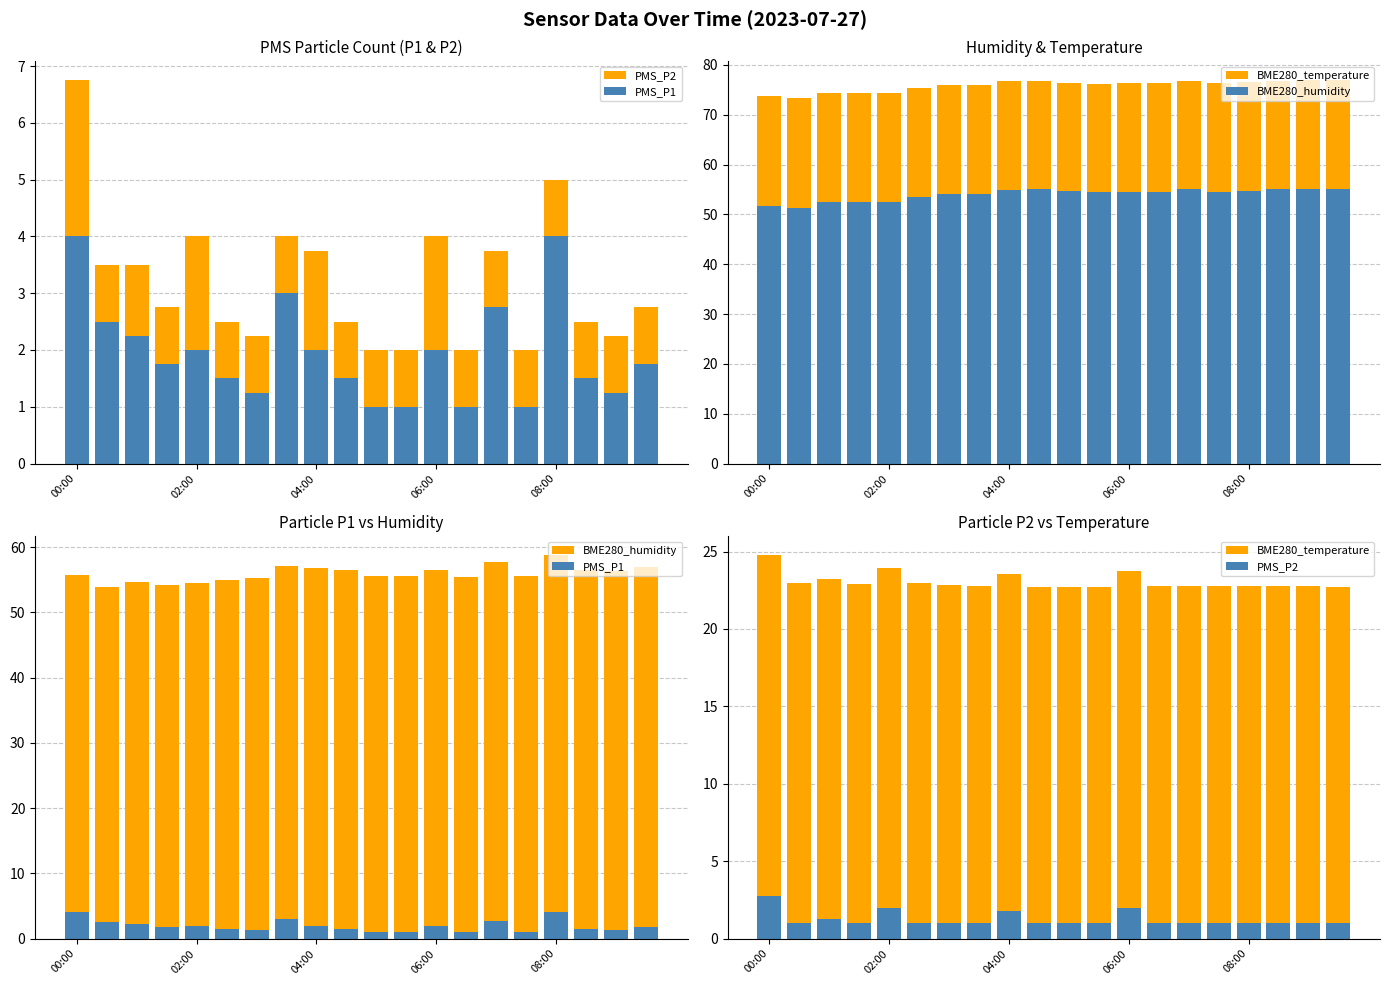

What are all the series names shown in the legend?

PMS_P2, PMS_P1, BME280_temperature, BME280_humidity